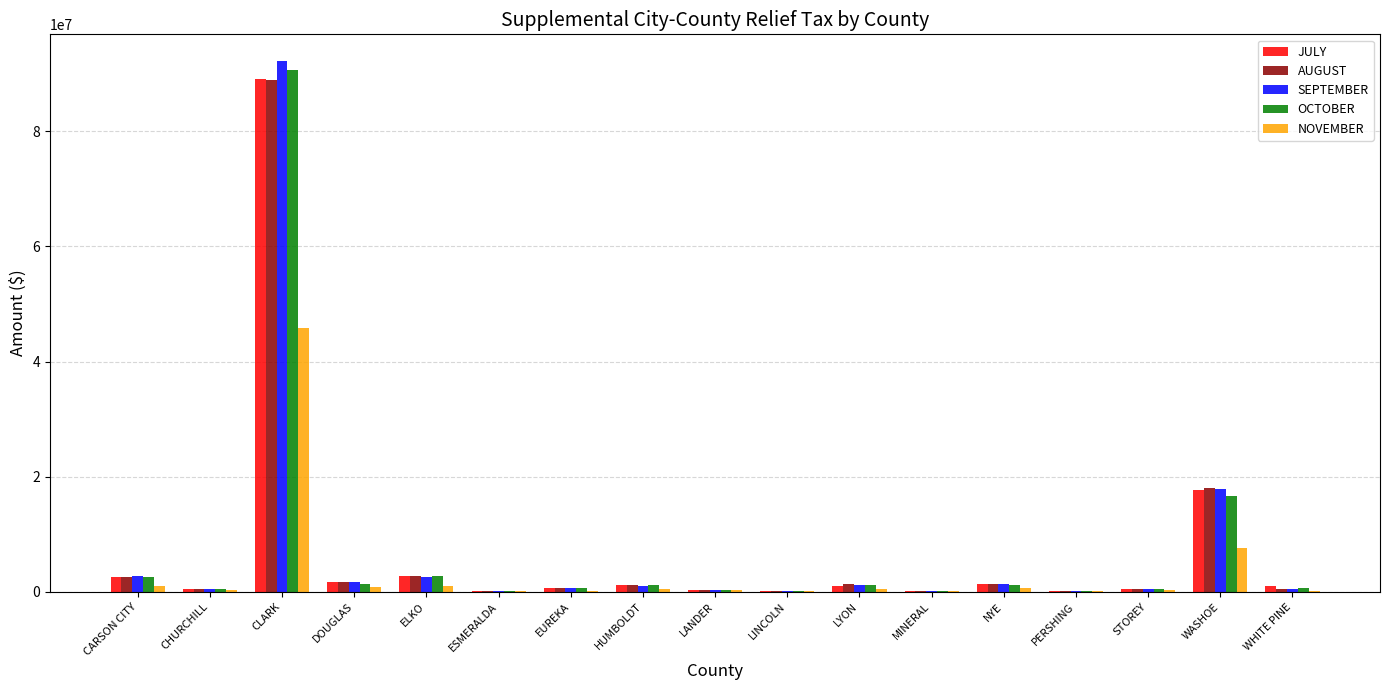

What is the highest value of the AUGUST series?

88824464.5